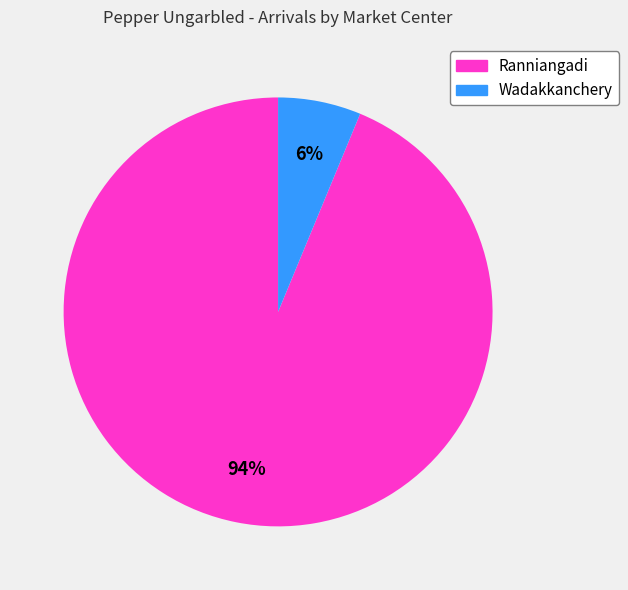

To the nearest percent, what is the combined percentage of Wadakkanchery and Ranniangadi?

100%